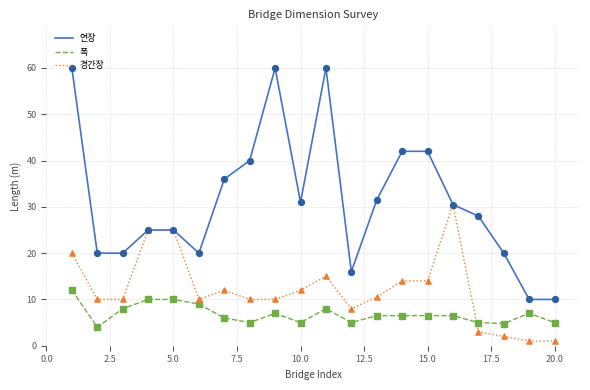

Which series has the widest spread of values?

연장